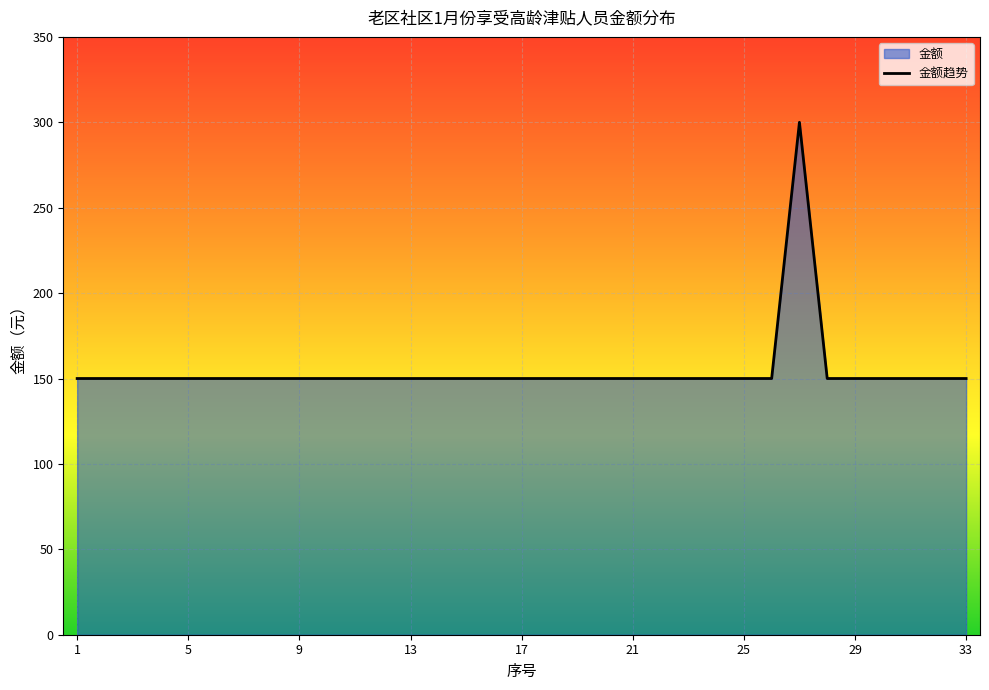

Is it true that the value at 13 is 226?

False